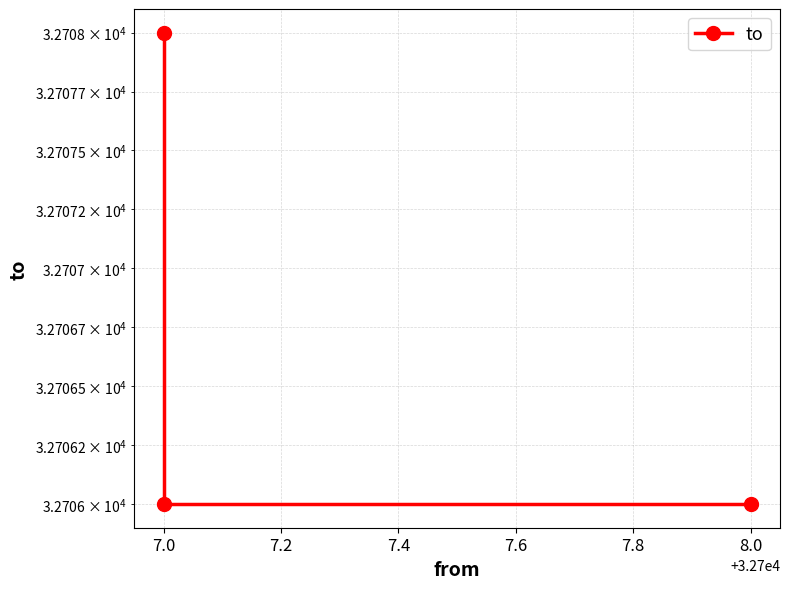

How many lines are shown in the chart?

1